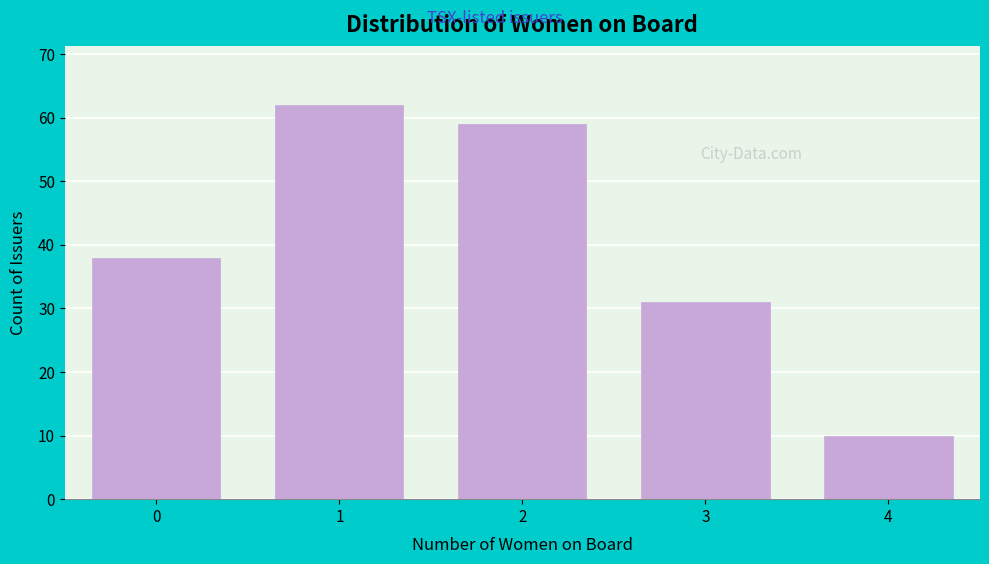

Reading left to right, transcribe all the data shown in this chart.

0=38	1=62	2=59	3=31	4=10